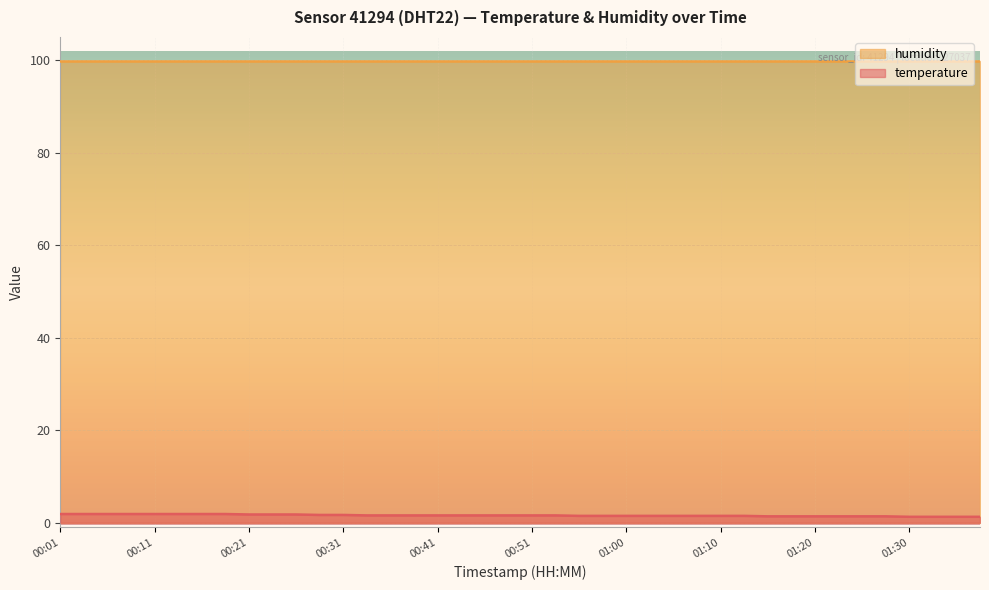

Which category has the lowest value across all series?

01:30